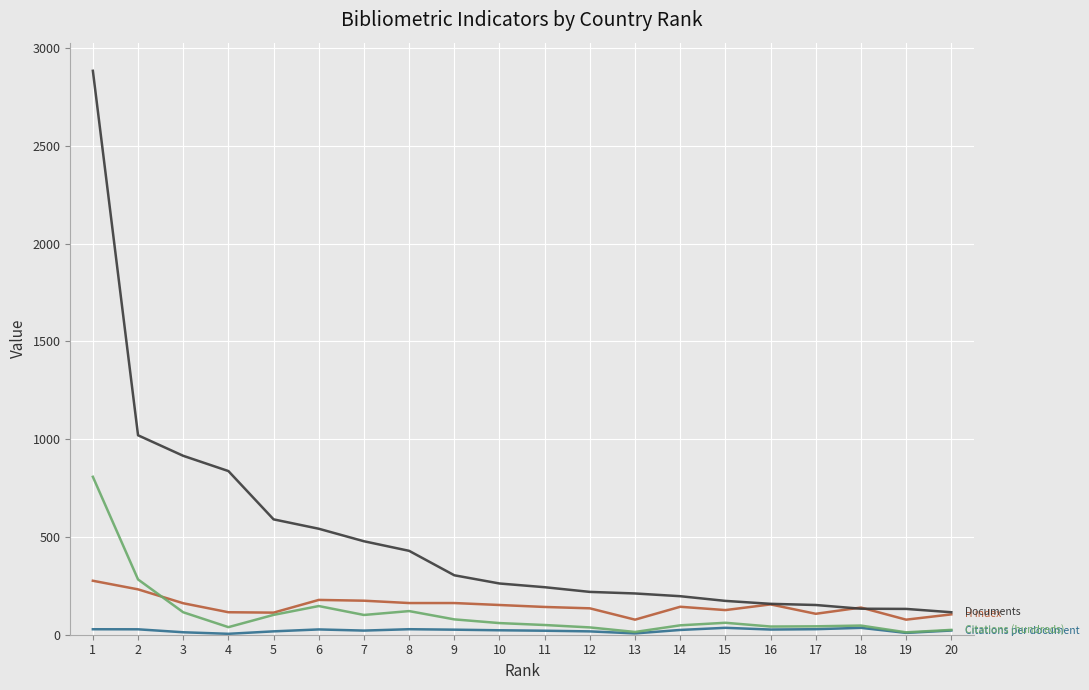

How many lines are shown in the chart?

4